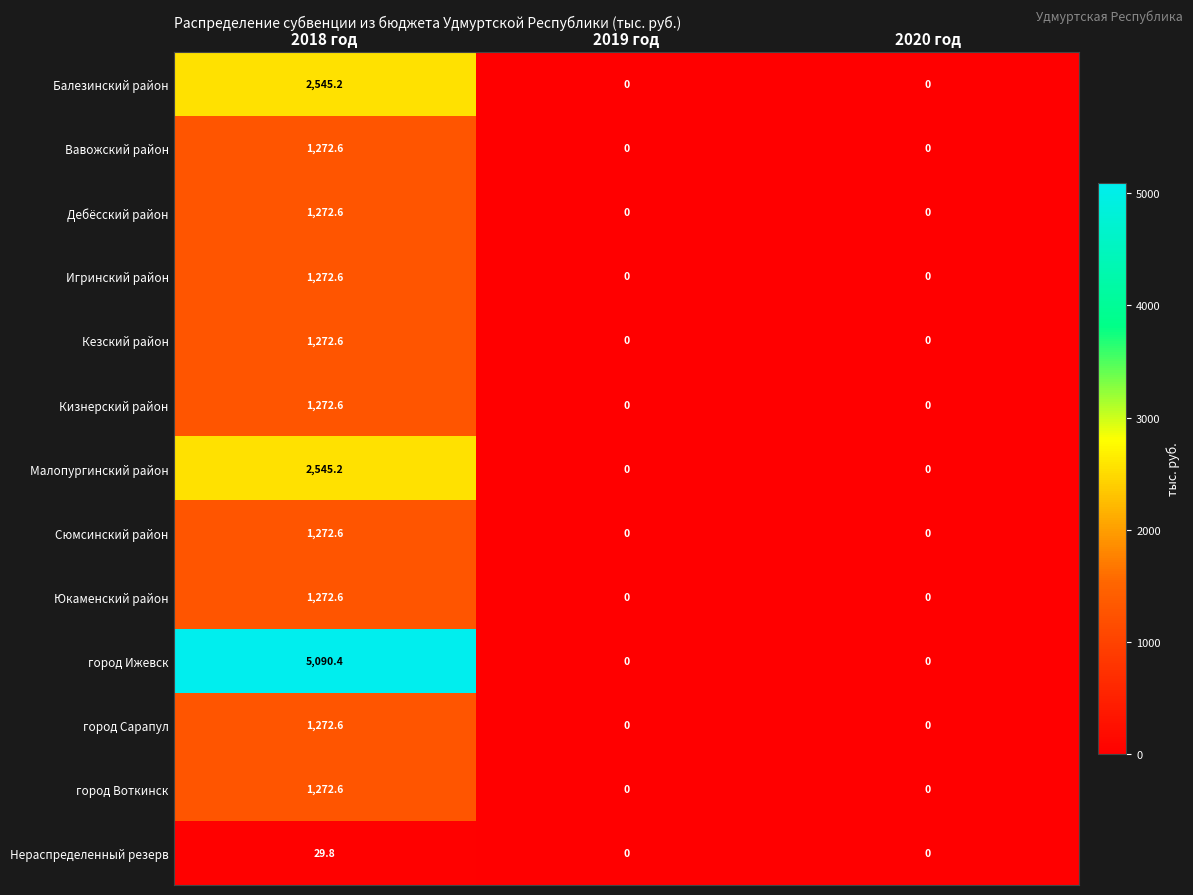

What is the sum of the Игринский район values at 2018 год and 2019 год?

1272.6